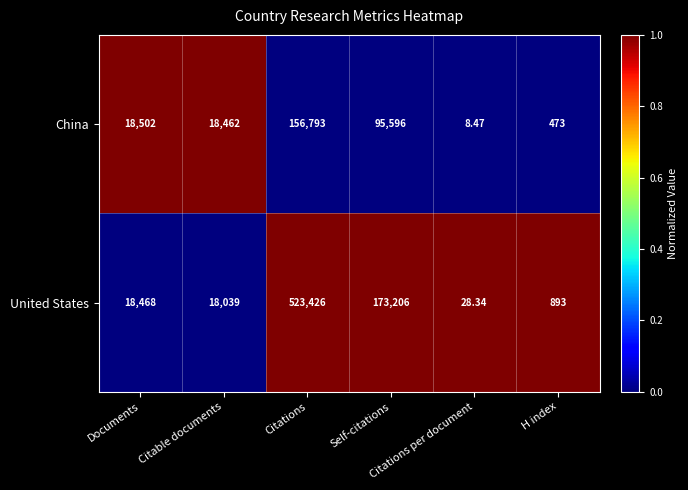

Which series has the widest spread of values?

United States